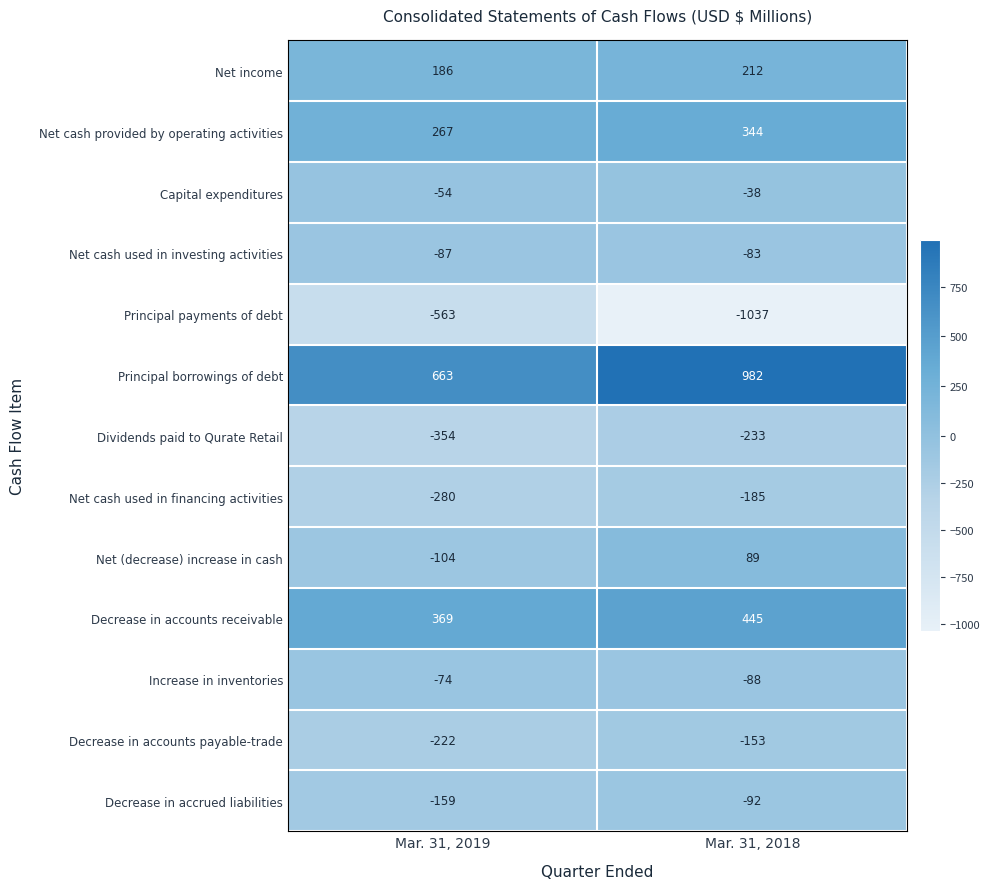

Which series changed the most between Mar. 31, 2019 and Mar. 31, 2018?

Principal payments of debt